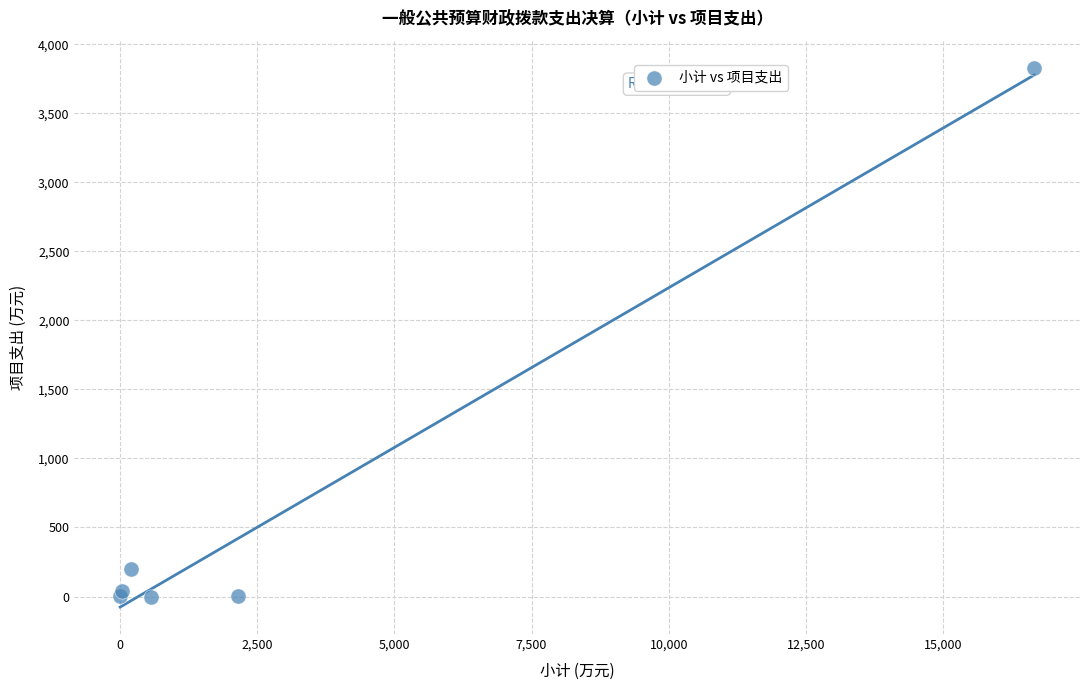

What Y value in the scatter plot is closest to 1915?

200.0